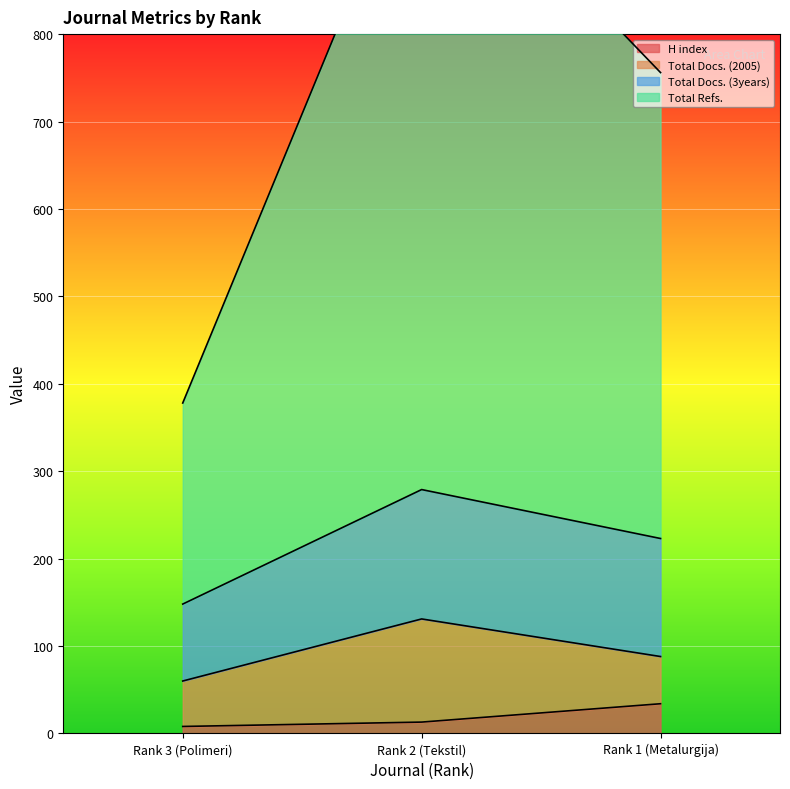

At which label is H index closest to 21?

Rank 2 (Tekstil)